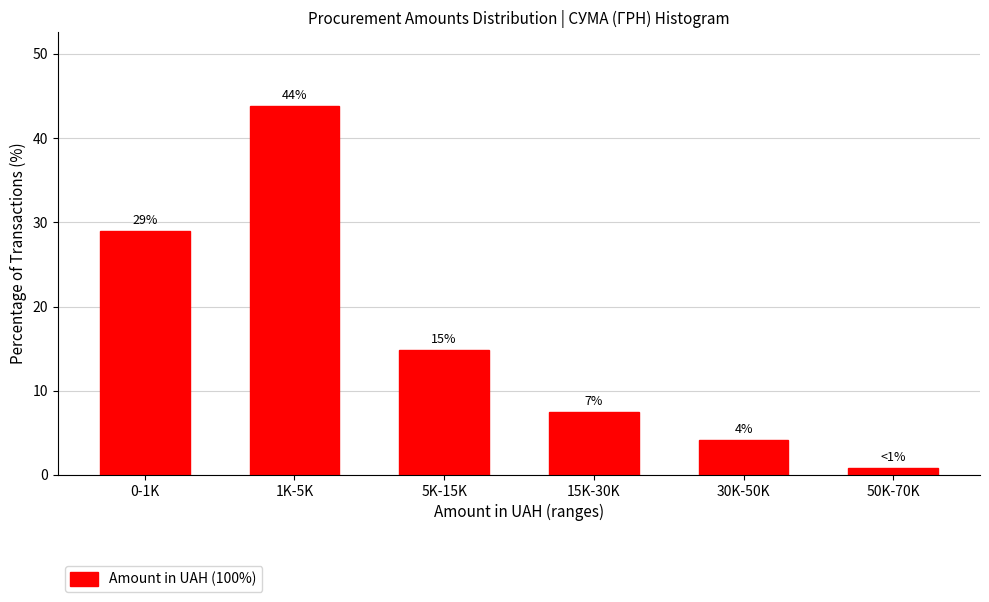

Are the bars horizontal?

No